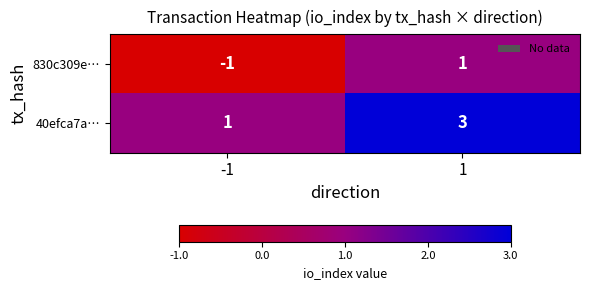

Reading right to left, list all the values displayed in this chart.

830c309e…: 1=1	-1=-1
40efca7a…: 1=3	-1=1